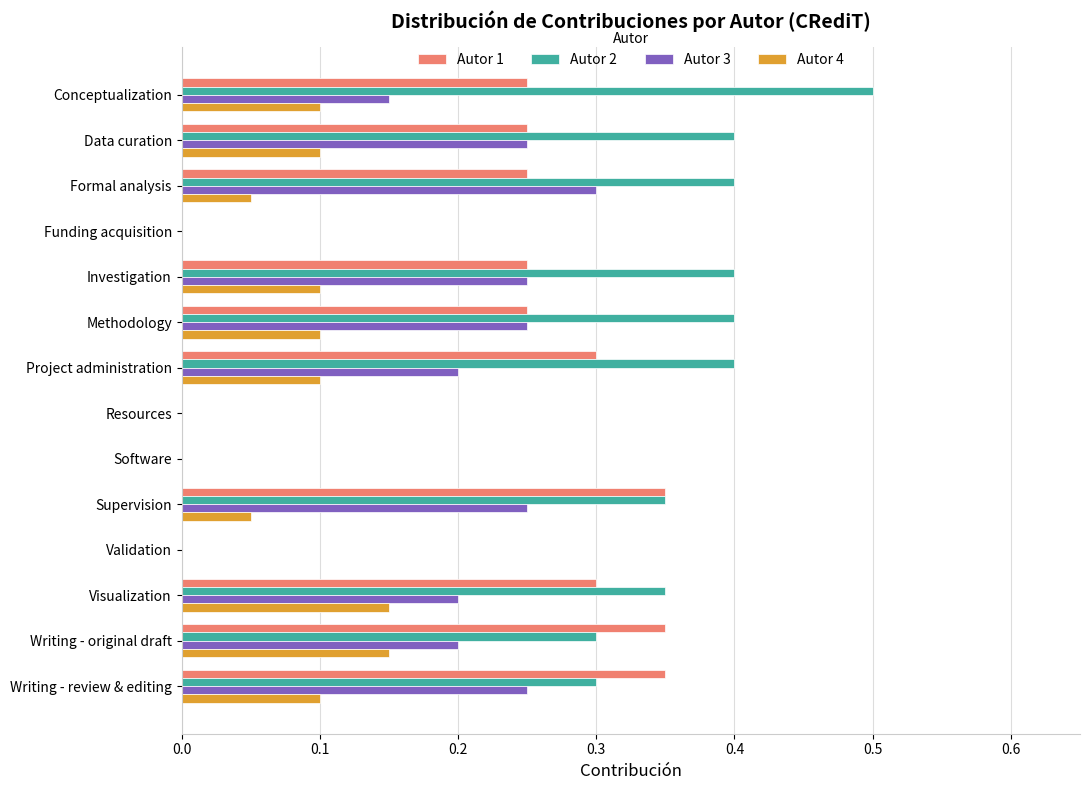

Which series has the largest total across all categories?

Autor 2